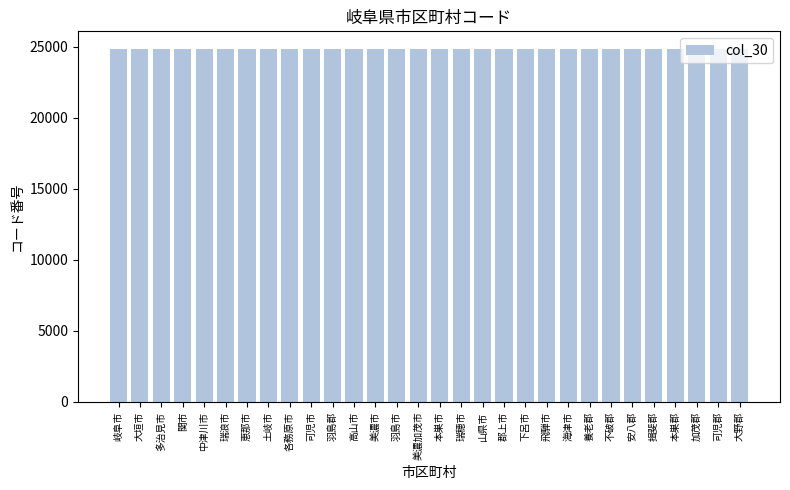

What value does the data have at 瑞穂市?

24817